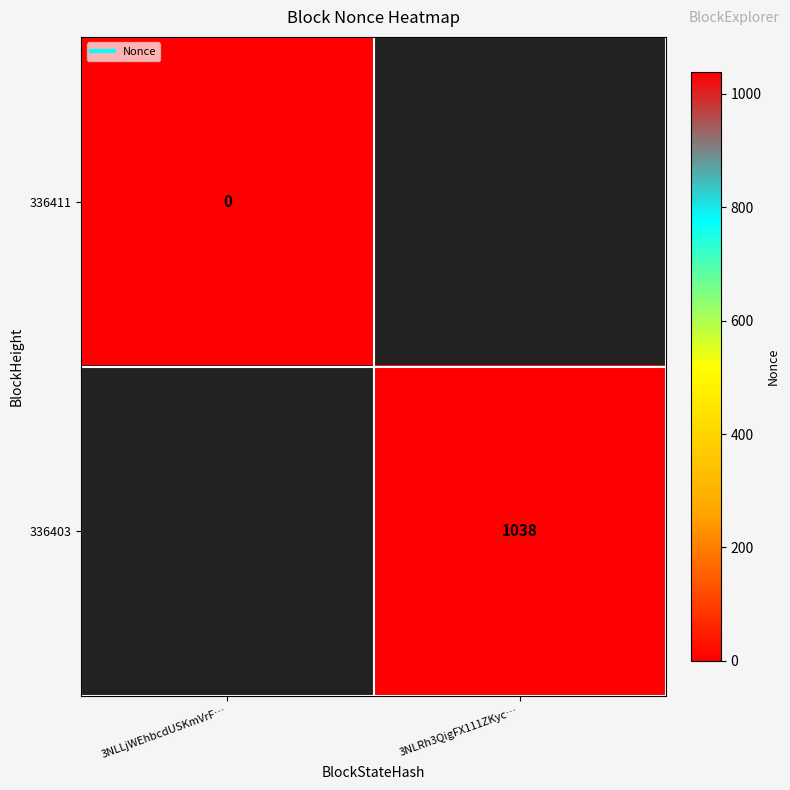

The 336411 series shows 0 at 3NLLjWEhbcdUSKmVrF…. True or false?

False